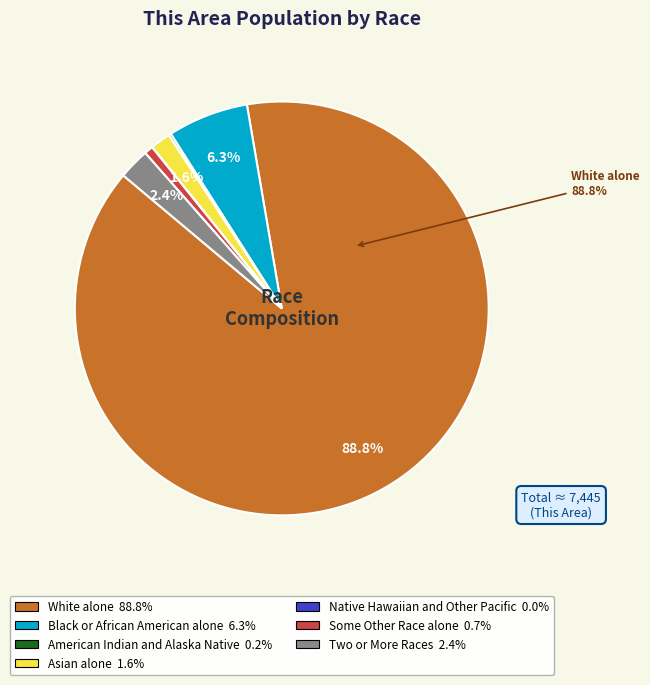

What is the ratio of the value at Black or African American alone to the value at Some Other Race alone?

9.2